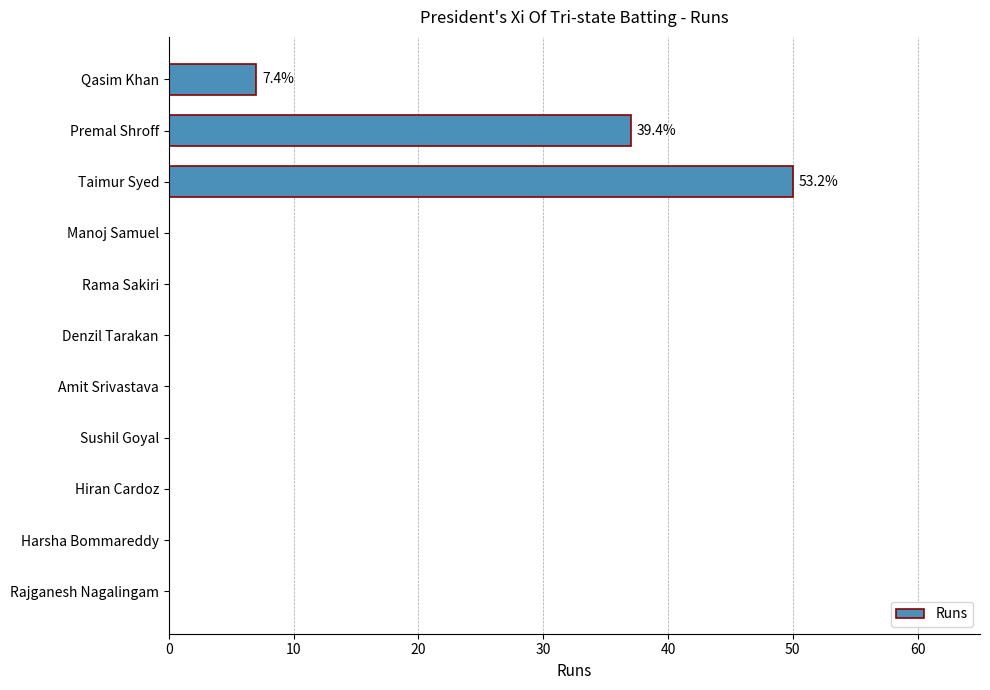

What is the change in value from Premal Shroff to Manoj Samuel?

-37